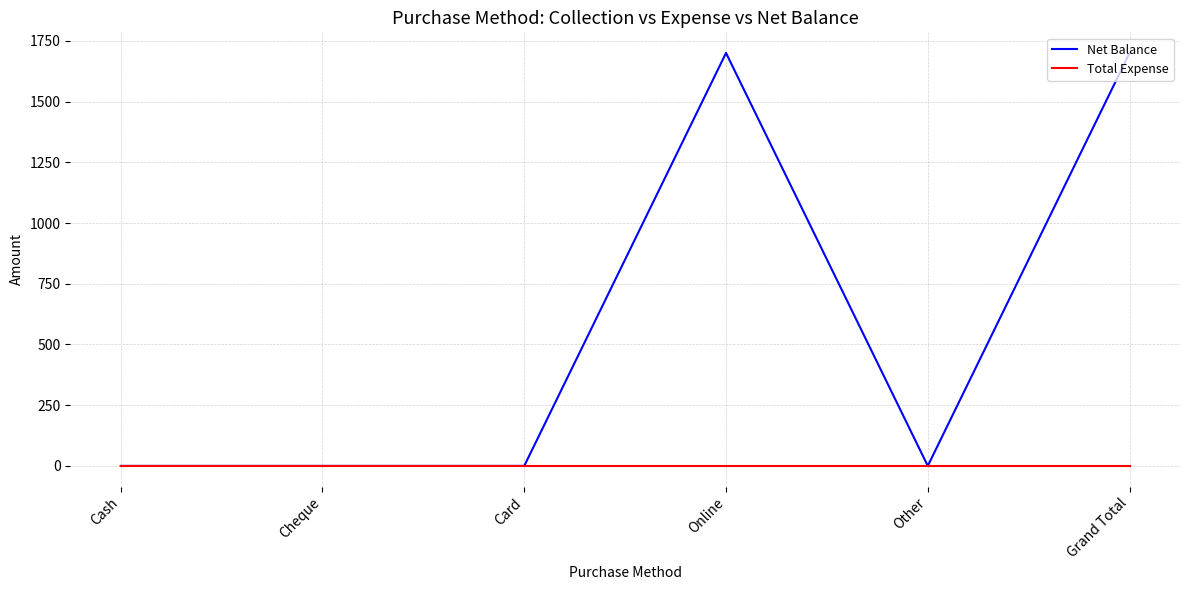

Reading right to left, list all the values displayed in this chart.

Net Balance: 1700	0	1700	0	0	0
Total Expense: 0	0	0	0	0	0